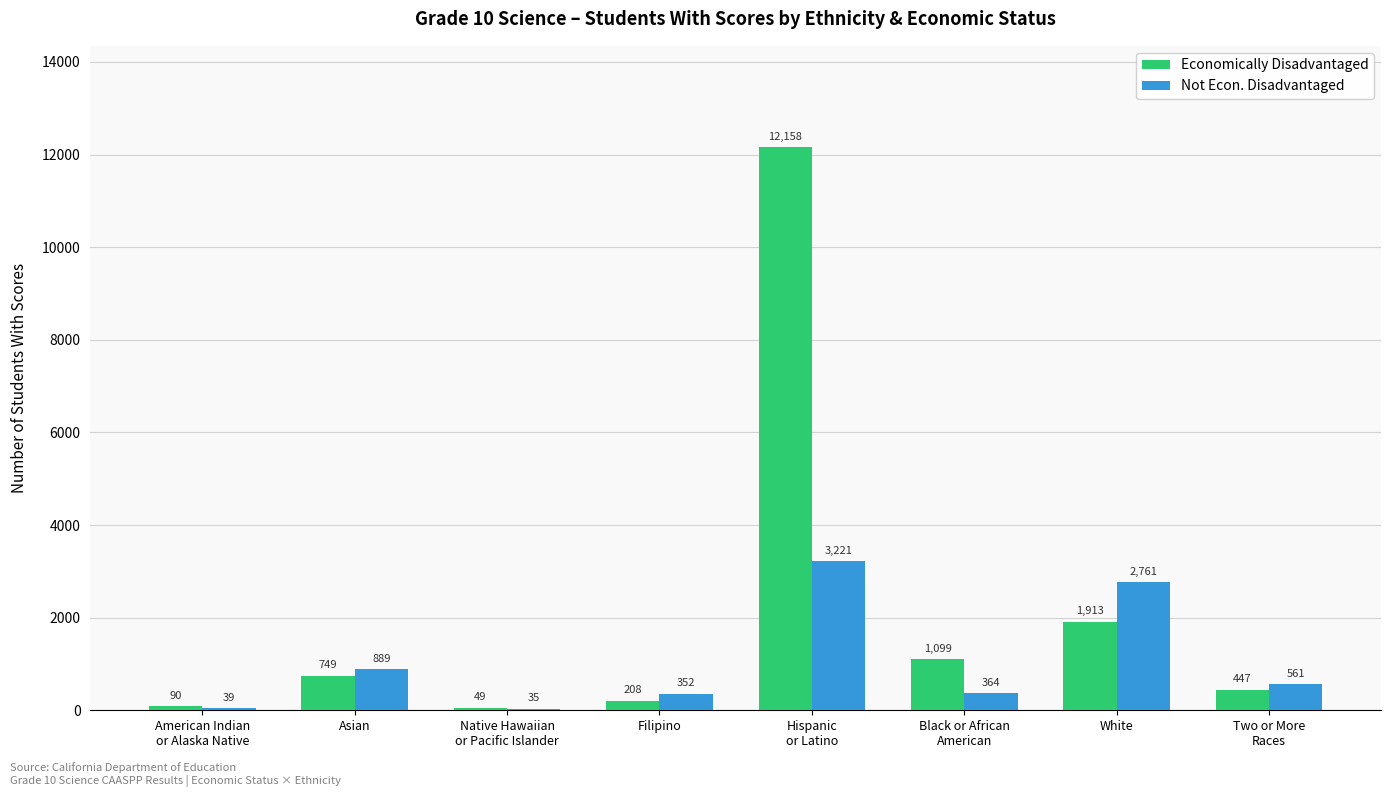

True or false: Not Econ. Disadvantaged has a value of 418 at Asian.

False